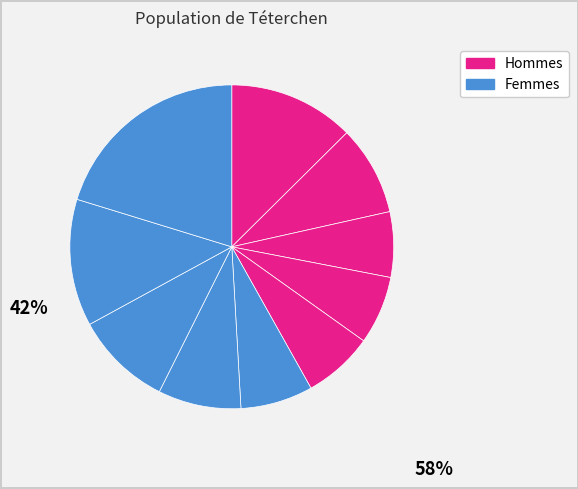

How many slices are in this pie chart?

10